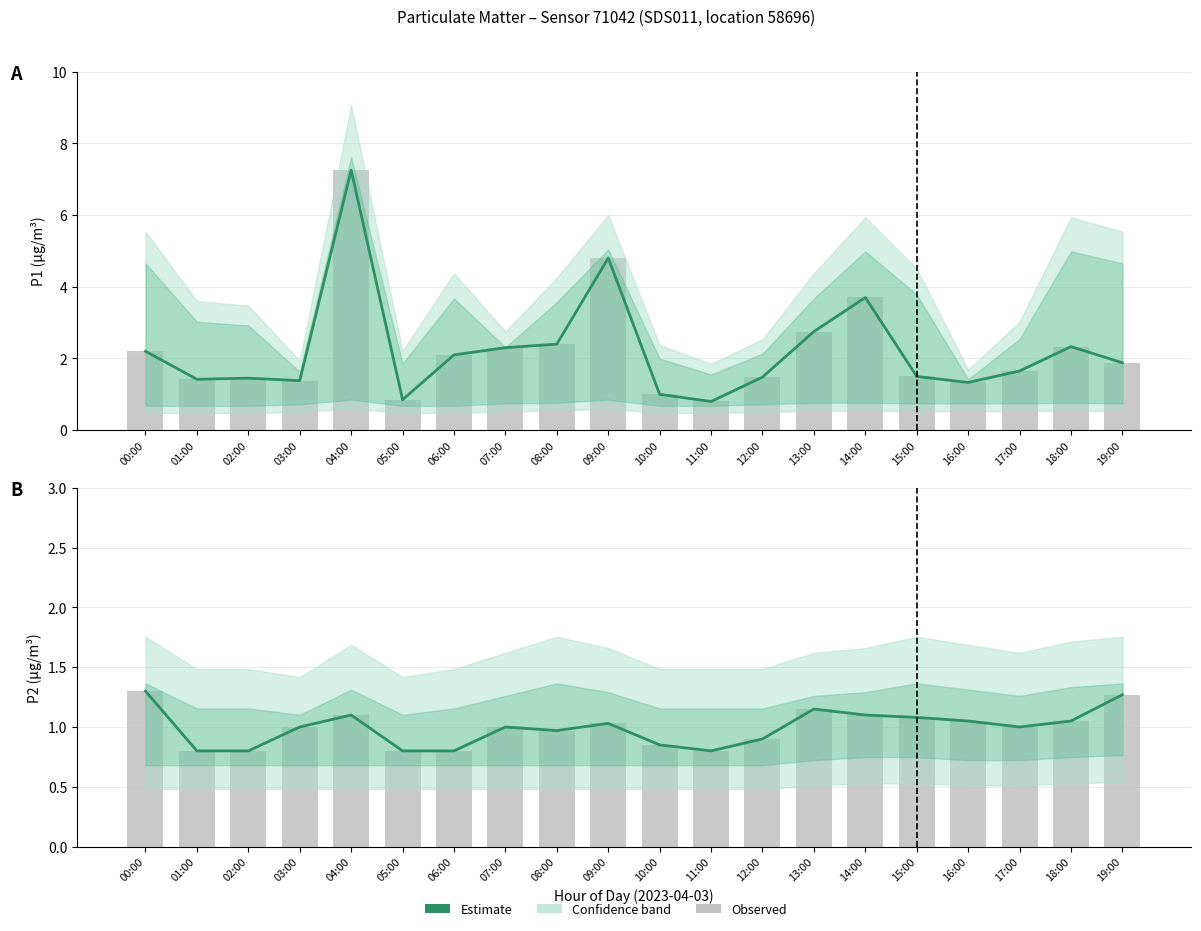

Which series changed the most between 12:00 and 15:00?

P2 (PM2.5) Estimate